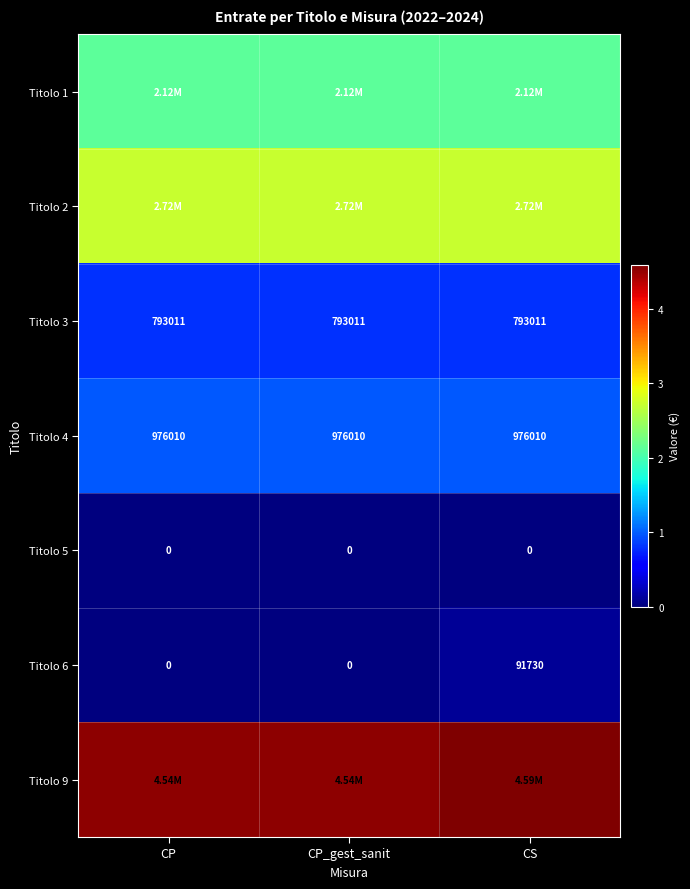

At which label does Titolo 6 reach its peak?

CS